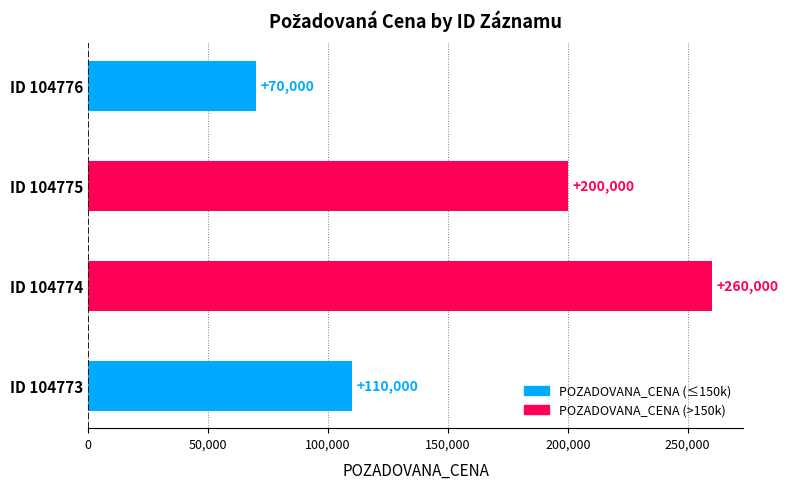

How many bars are there in total?

4